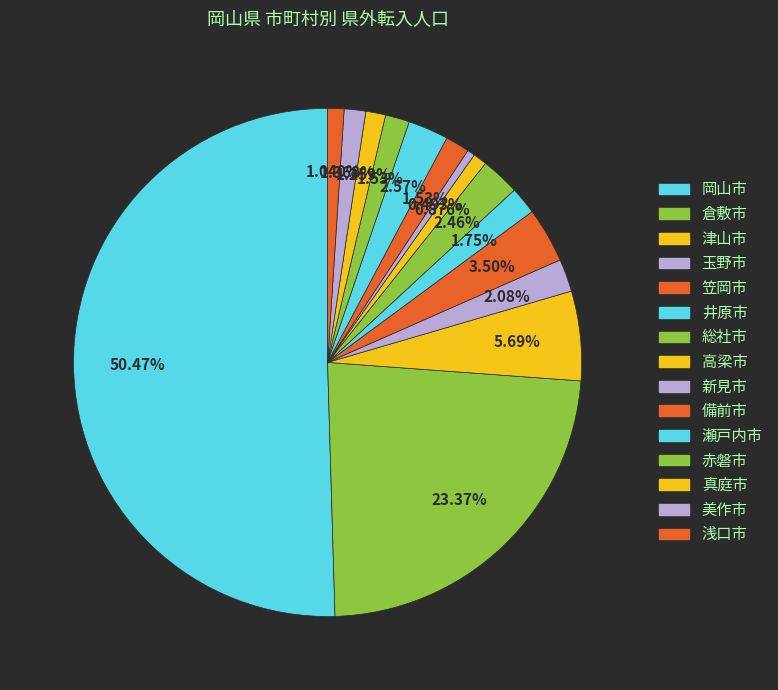

How many segments does this pie chart have?

15